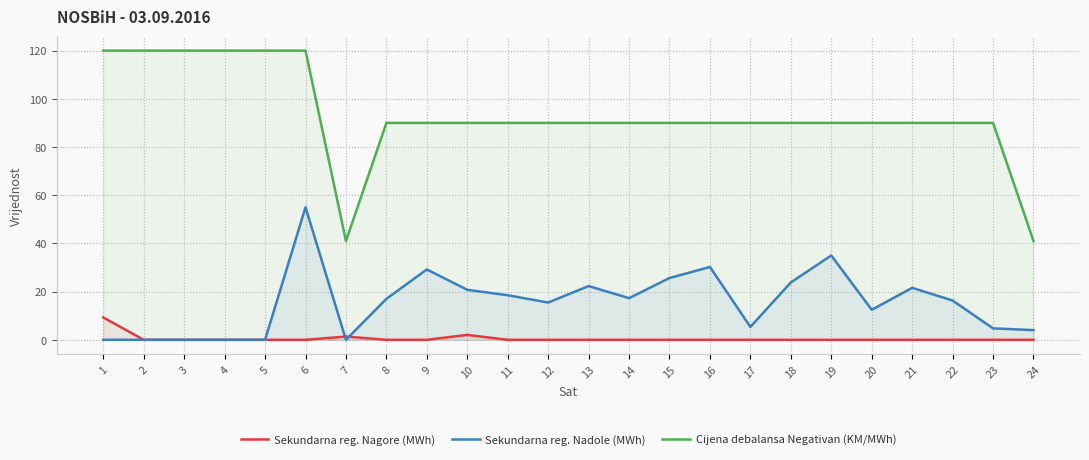

What is the difference between the Sekundarna reg. Nadole (MWh) values at 24 and 13?

18.3